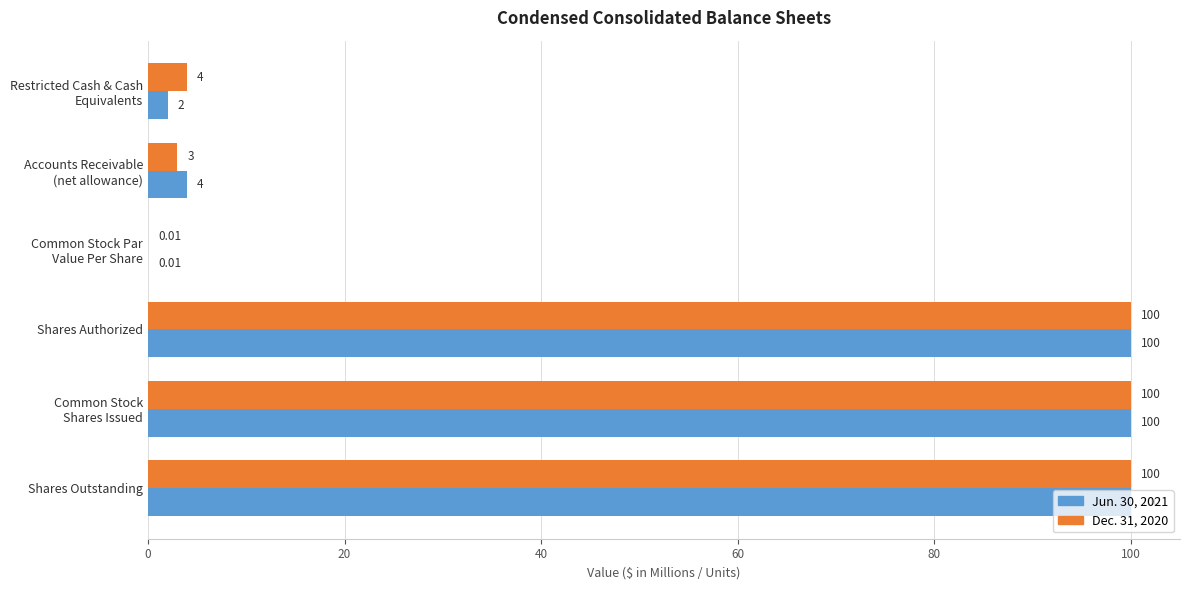

How many series are shown in this chart?

2